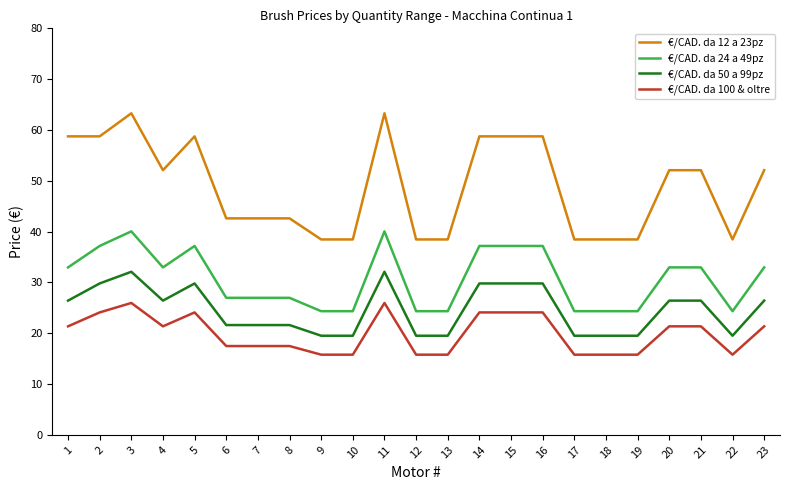

At which label does €/CAD. da 12 a 23pz first exceed 52?

1